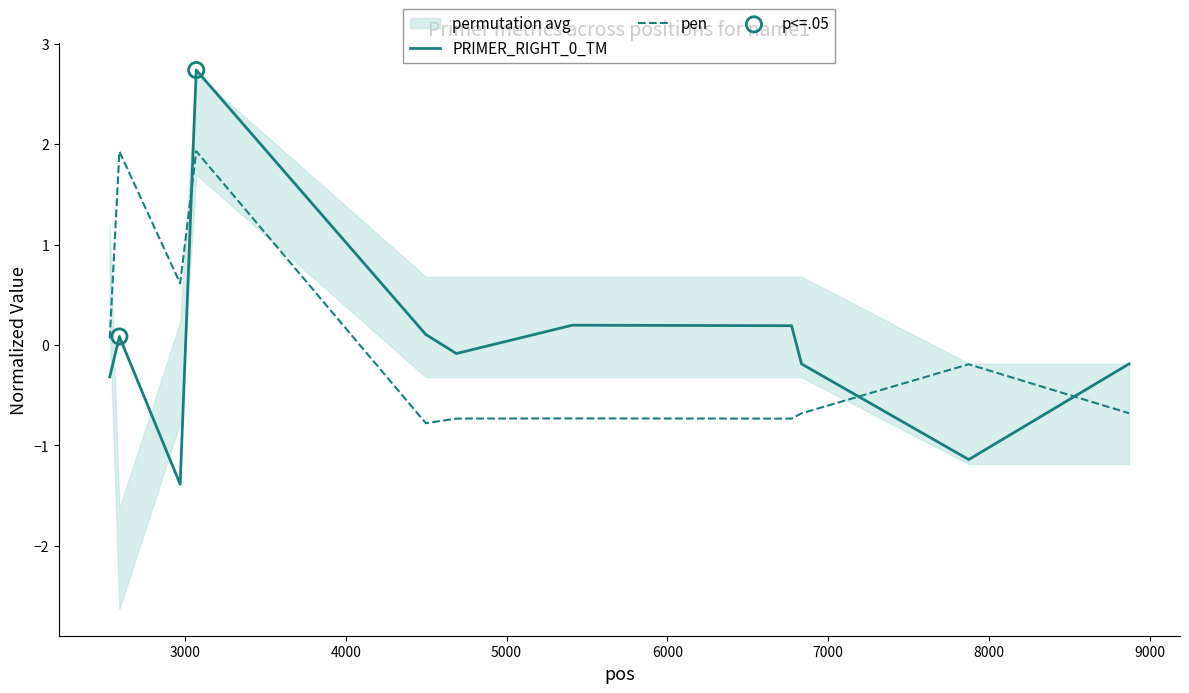

What is the lowest value of the pen series?

-0.8